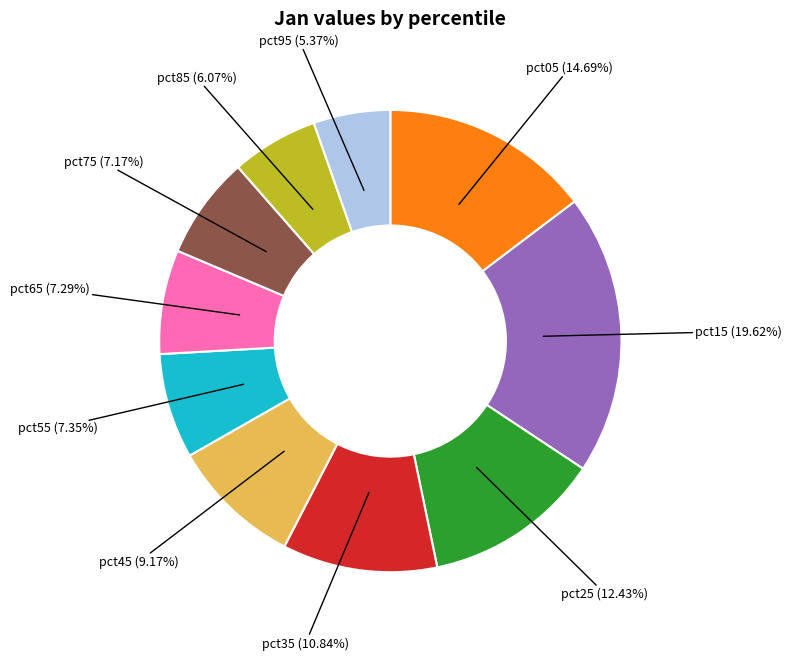

What percentage is NOT represented by pct95?

94.6%